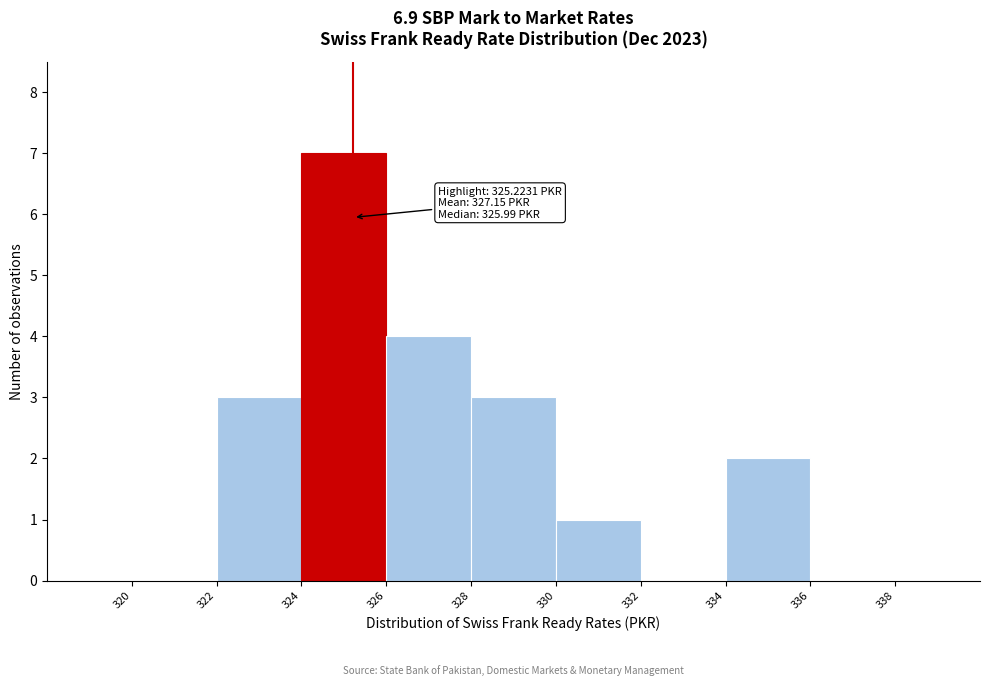

Which range on the x-axis has the tallest bar?

324 to 326